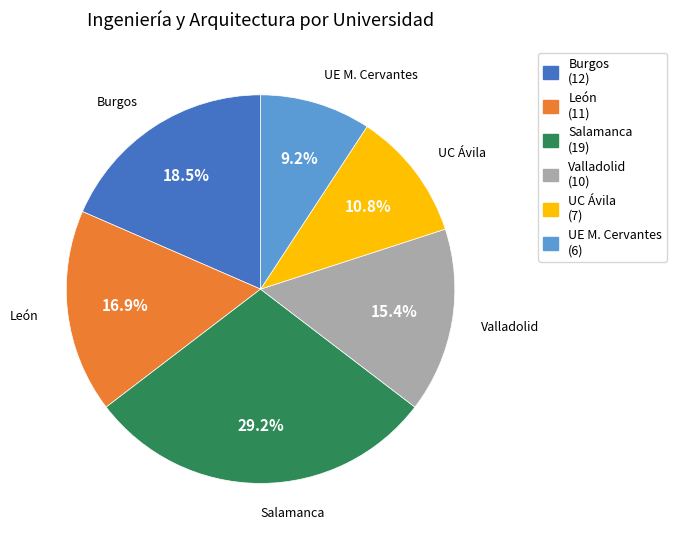

Which slice is the largest?

Salamanca